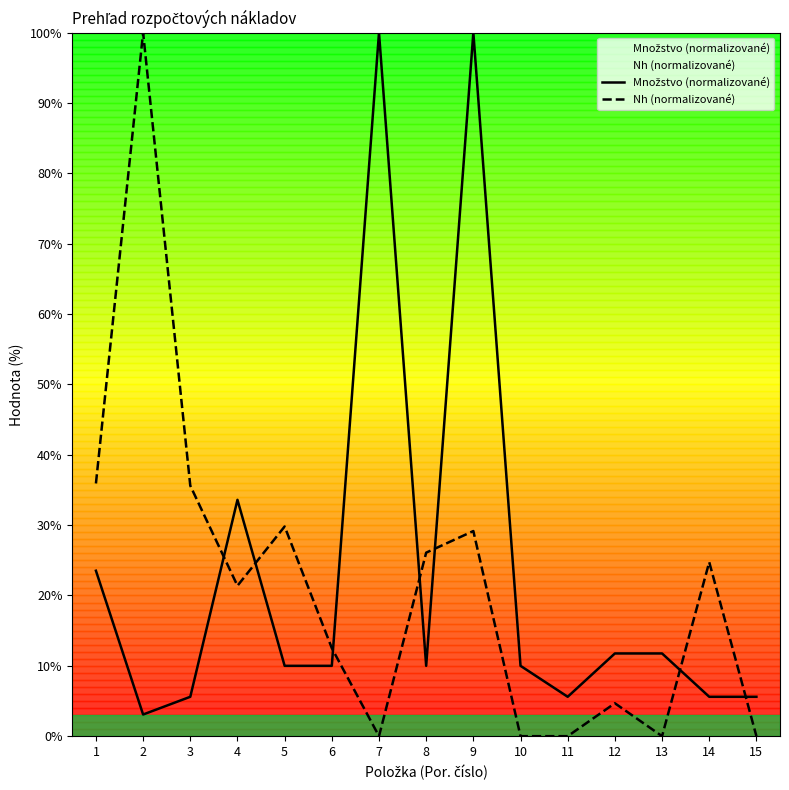

How many values in the Nh (normalizované) series exceed 21?

8